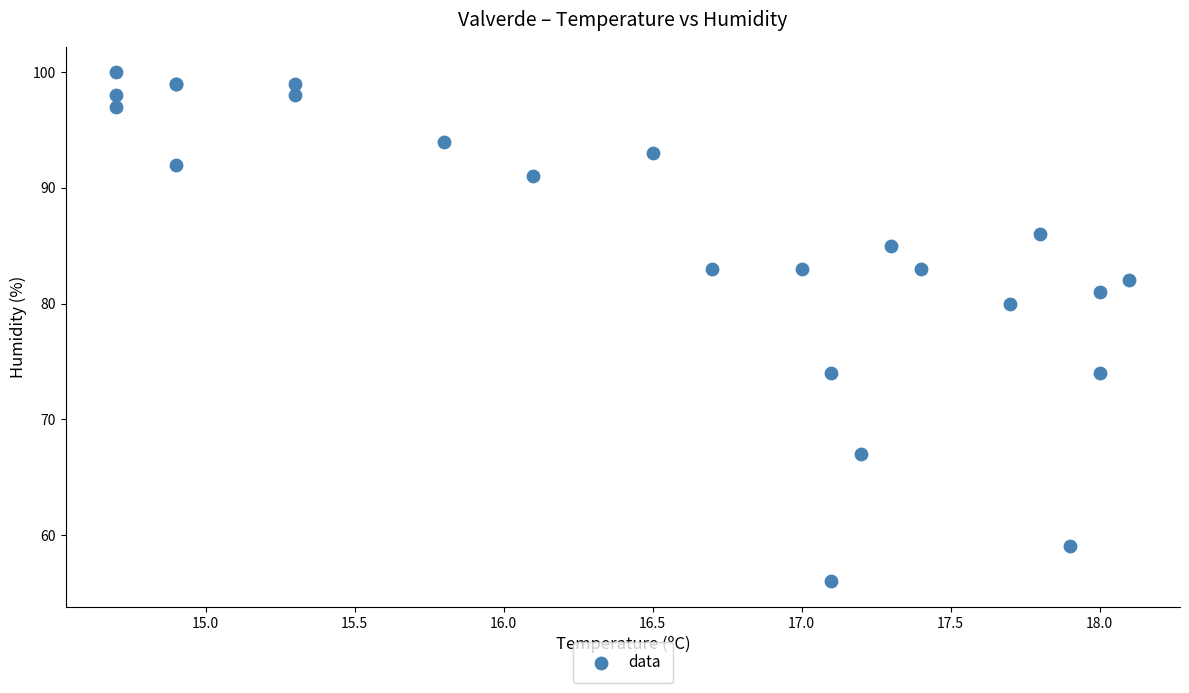

What Y value in the scatter plot is closest to 78?

80